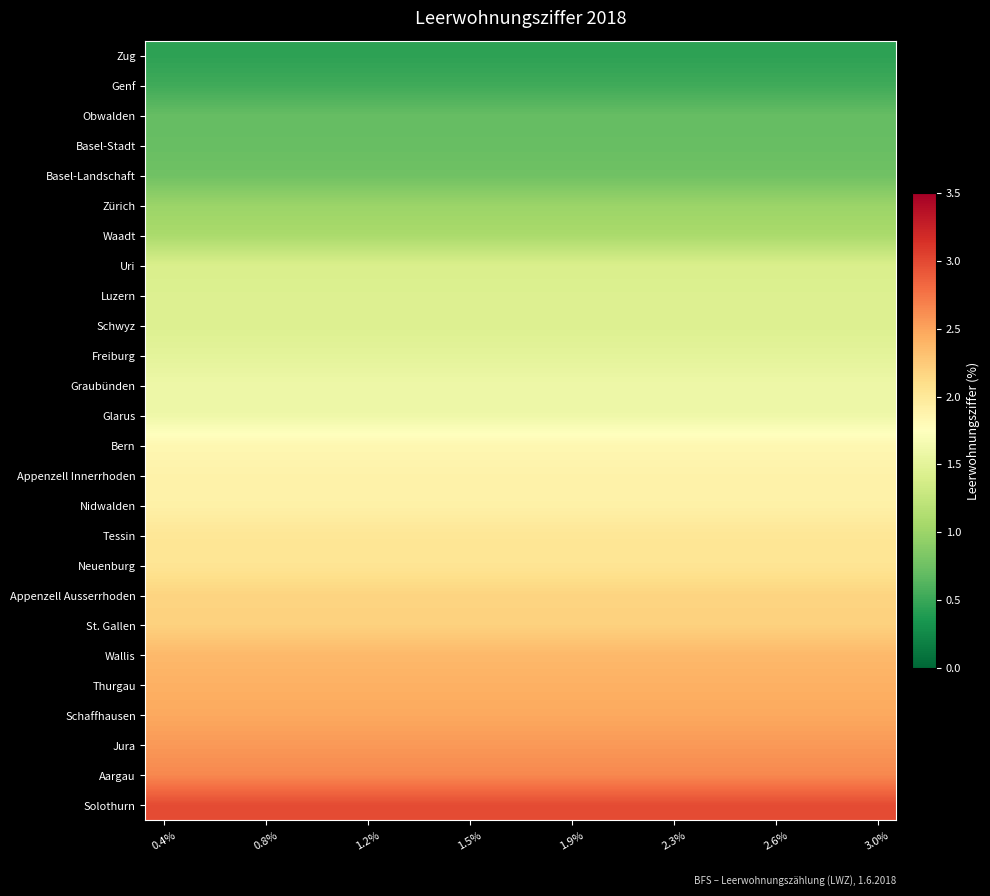

What is the greatest value displayed?

3.0